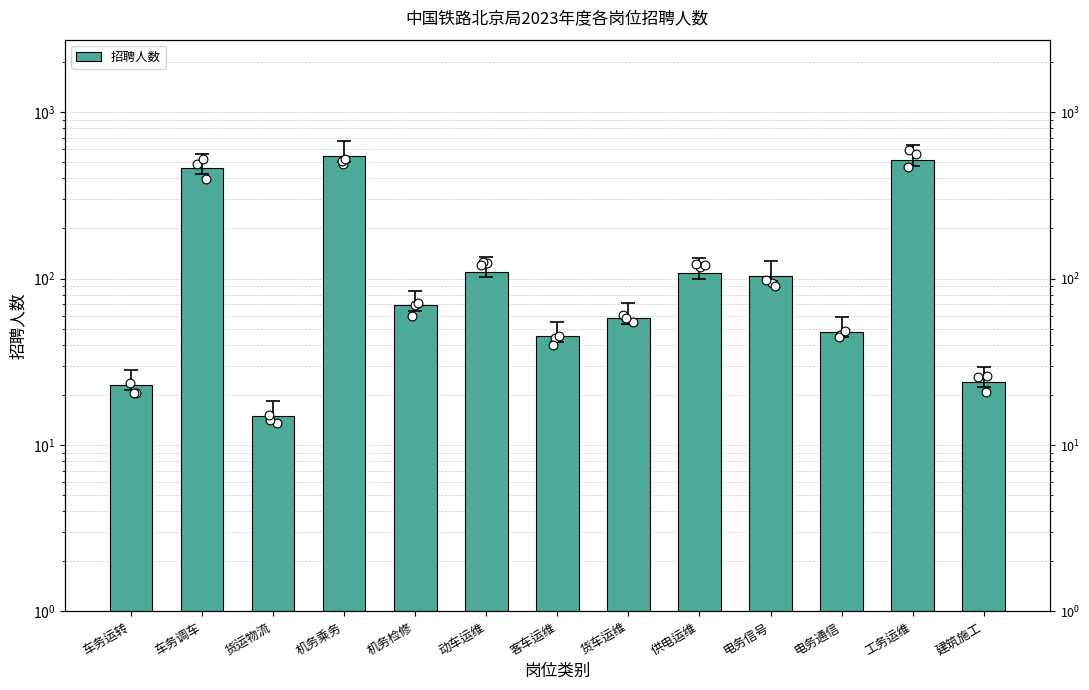

What is the ratio of the value at 机务检修 to the value at 货运物流?

4.6